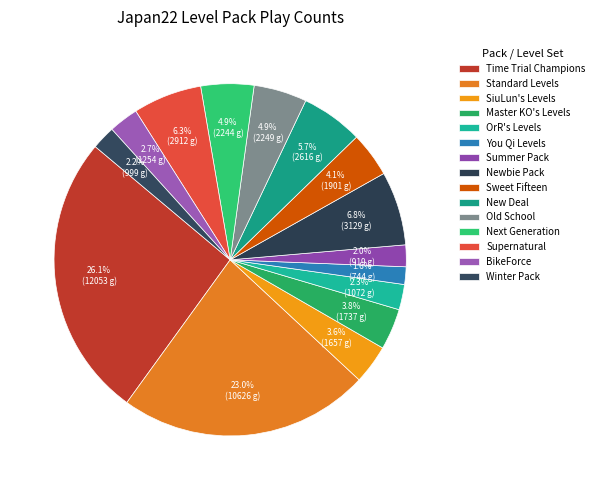

Rank the categories by value from highest to lowest.

Time Trial Champions, Standard Levels, Newbie Pack, Supernatural, New Deal, Old School, Next Generation, Sweet Fifteen, Master KO's Levels, SiuLun's Levels, BikeForce, OrR's Levels, Winter Pack, Summer Pack, You Qi Levels